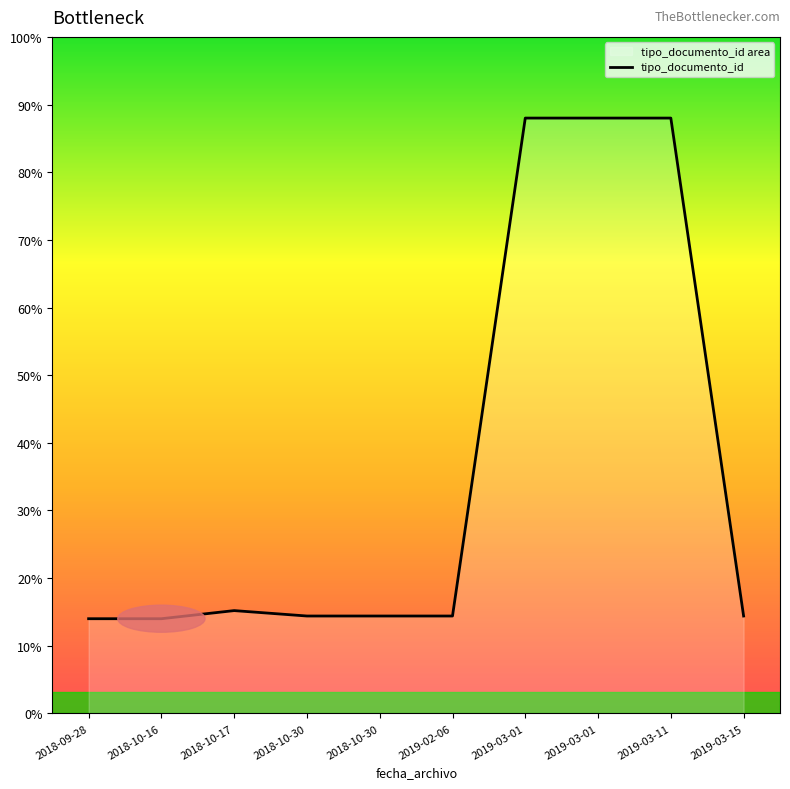

List the labels in order of value, smallest first.

2018-09-28, 2018-10-16, 2018-10-30, 2018-10-30, 2019-02-06, 2019-03-15, 2018-10-17, 2019-03-01, 2019-03-01, 2019-03-11